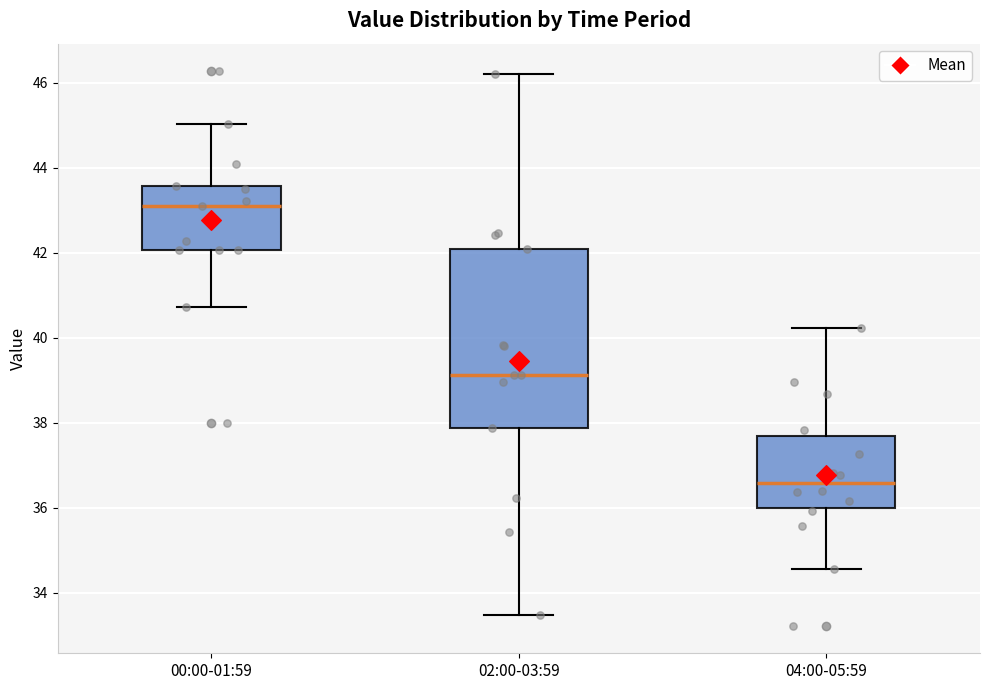

Reading left to right, transcribe this box plot: for each box, give where its median line is, the range the box spans, and where its two whiskers end, as read against the y-axis. The values are not printed on the chart, so give them approximately, as read against the axis.

00:00-01:59: median 43.2, box 42.0 to 43.6, whiskers 40.8 to 45.0
02:00-03:59: median 39.2, box 37.8 to 42.2, whiskers 33.4 to 46.2
04:00-05:59: median 36.6, box 36.0 to 37.6, whiskers 34.6 to 40.2